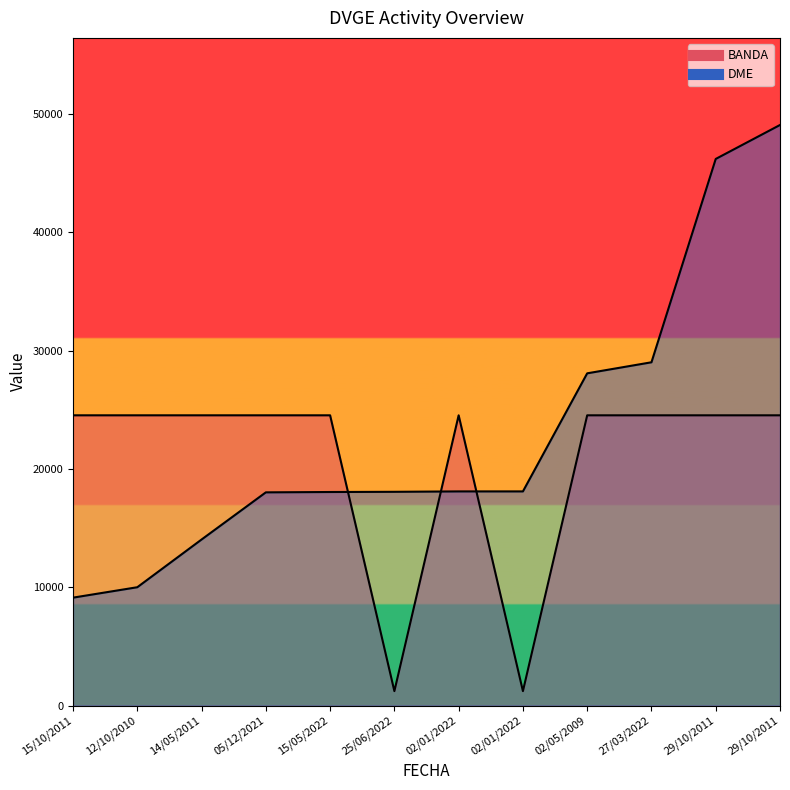

What is the average value of the BANDA series?

20647.3